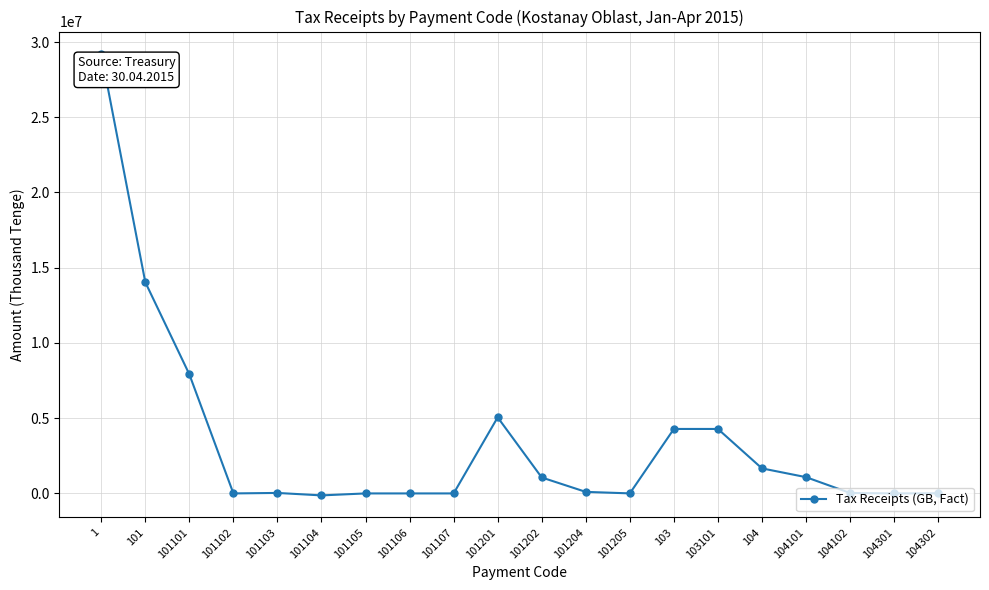

What position from the right is 101204?

9